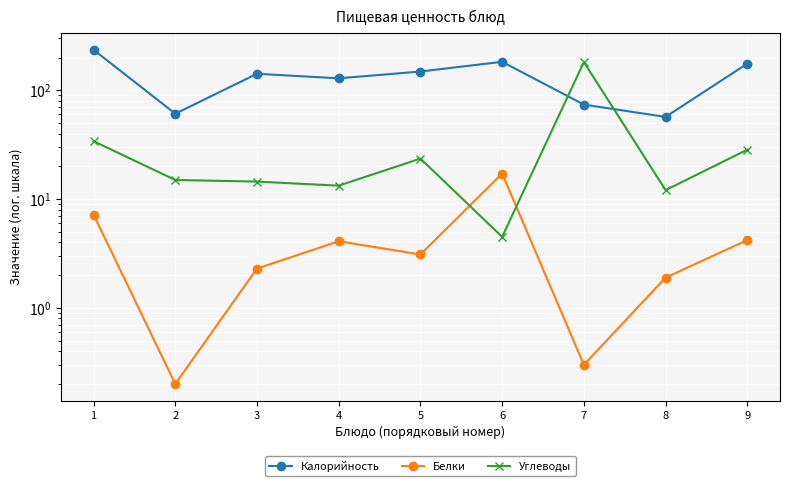

How many series are shown in this chart?

3